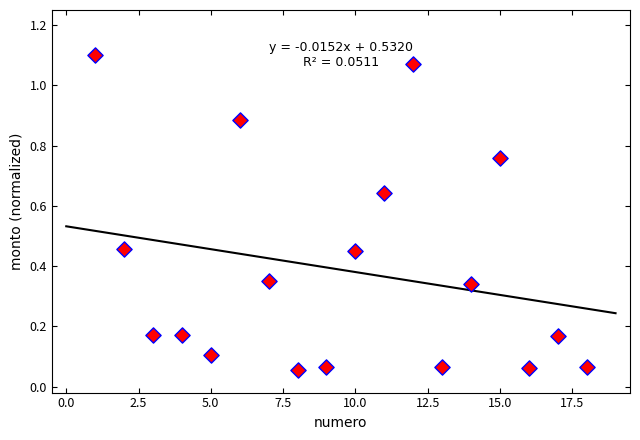

What is the range of Y values (max minus min)?

1.0